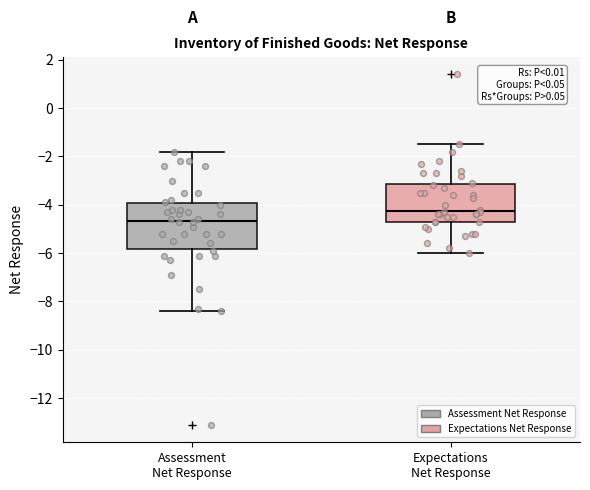

Which box's median line is the highest?

Expectations Net Response